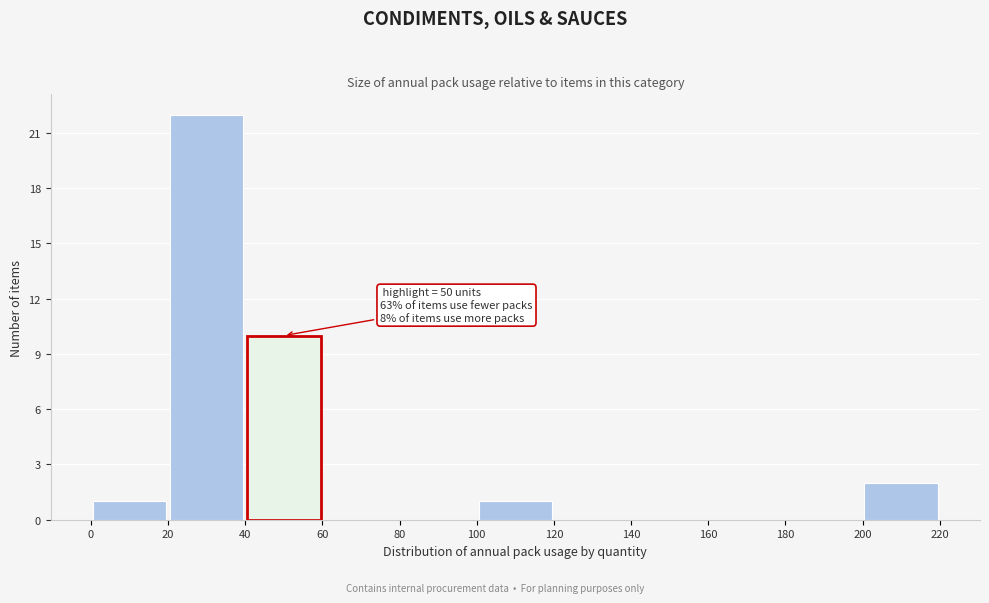

Which range on the x-axis has the tallest bar?

20 to 40